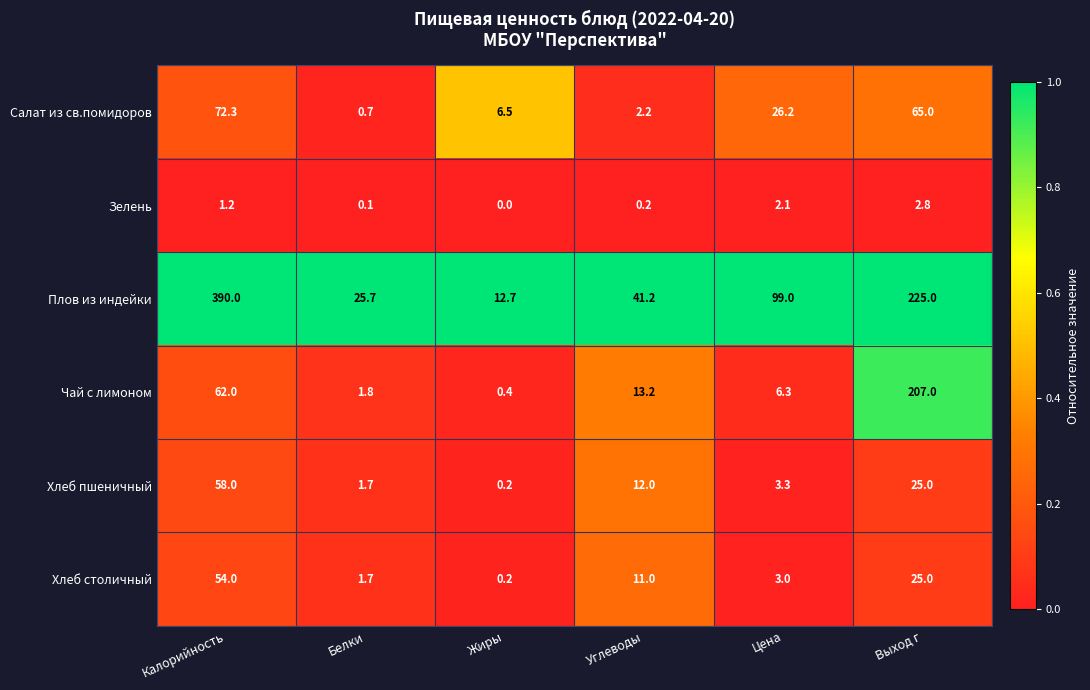

At which category is the sum across all series the highest?

Калорийность